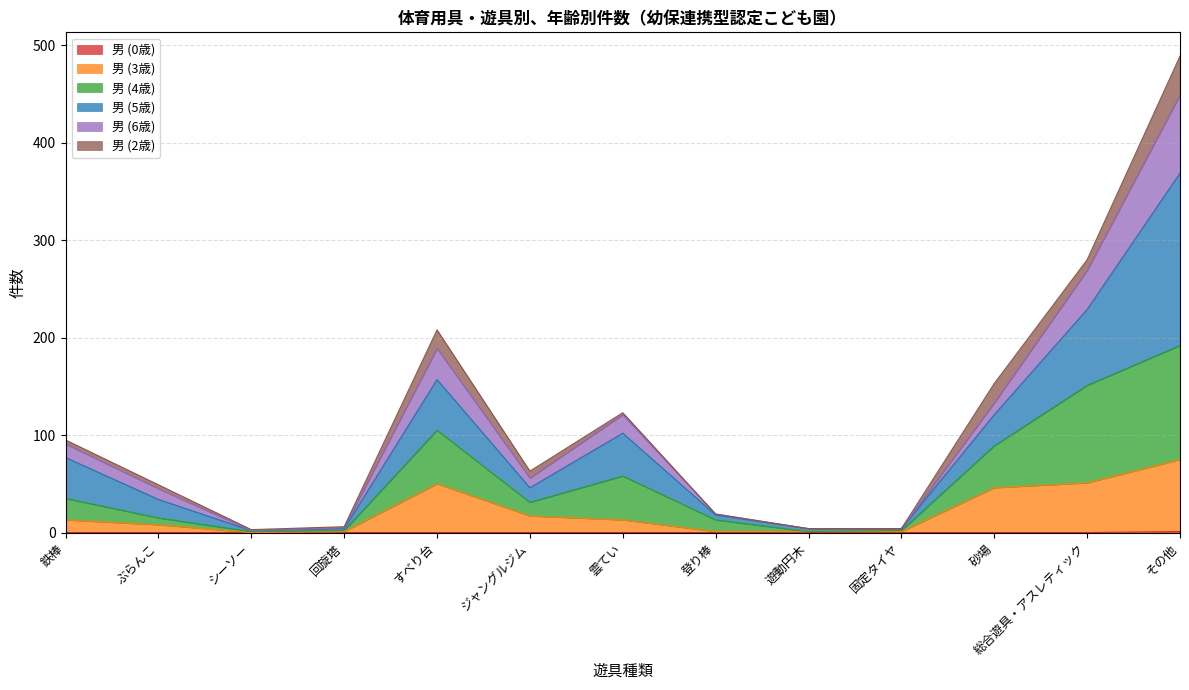

What is the total value across all series at 砂場?

153